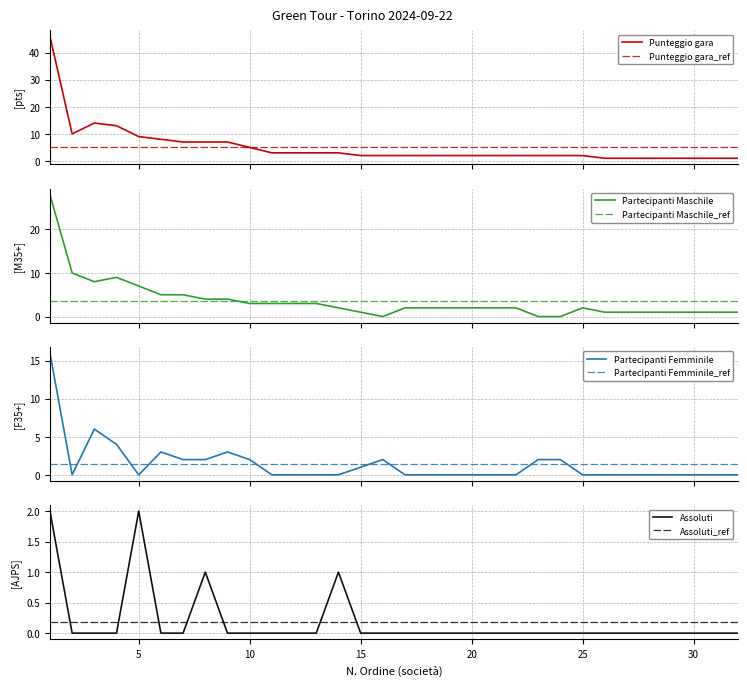

Reading left to right, list all the values displayed in this chart.

Punteggio gara: 46	10	14	13	9	8	7	7	7	5	3	3	3	3	2	2	2	2	2	2	2	2	2	2	2	1	1	1	1	1	1	1
Partecipanti Maschile: 28	10	8	9	7	5	5	4	4	3	3	3	3	2	1	0	2	2	2	2	2	2	0	0	2	1	1	1	1	1	1	1
Partecipanti Femminile: 16	0	6	4	0	3	2	2	3	2	0	0	0	0	1	2	0	0	0	0	0	0	2	2	0	0	0	0	0	0	0	0
Assoluti: 2	0	0	0	2	0	0	1	0	0	0	0	0	1	0	0	0	0	0	0	0	0	0	0	0	0	0	0	0	0	0	0